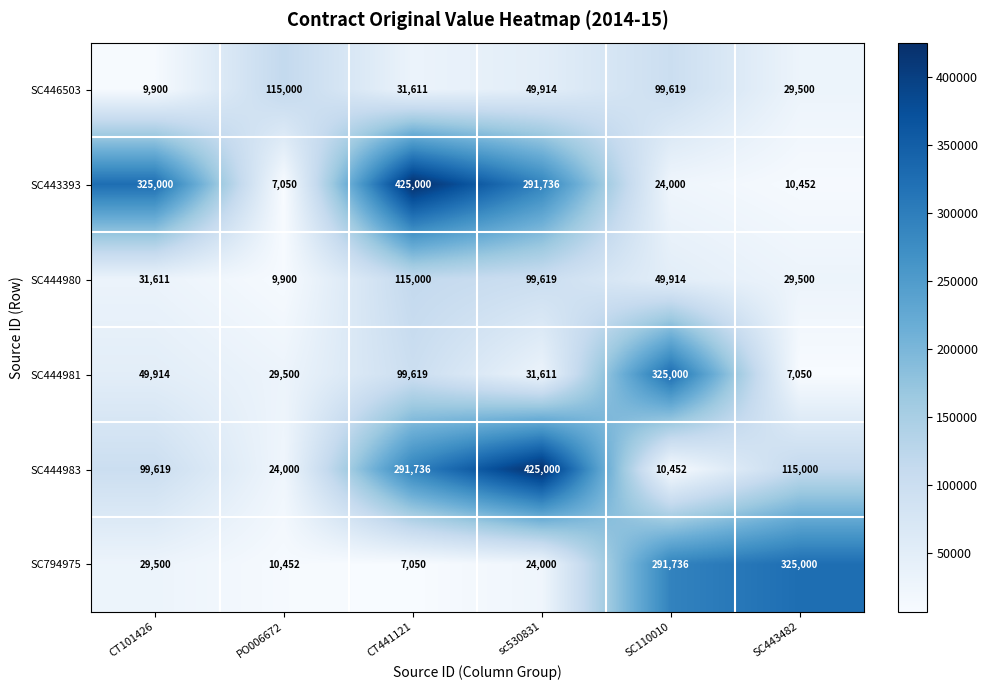

What is the spread (max minus min) of values at SC110010?

314548